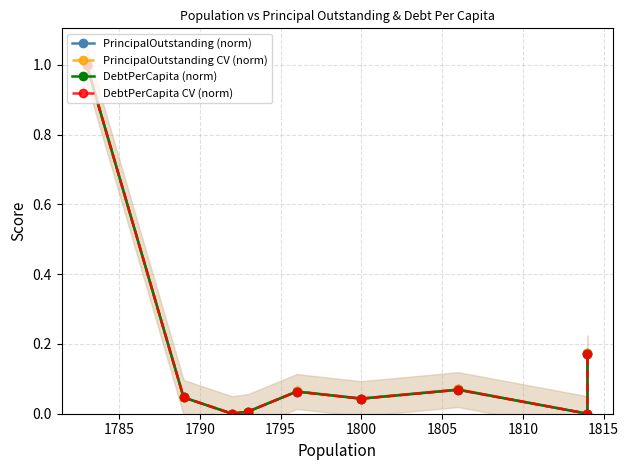

True or false: DebtPerCapita (norm) has a value of 0.4 at 1815.

False